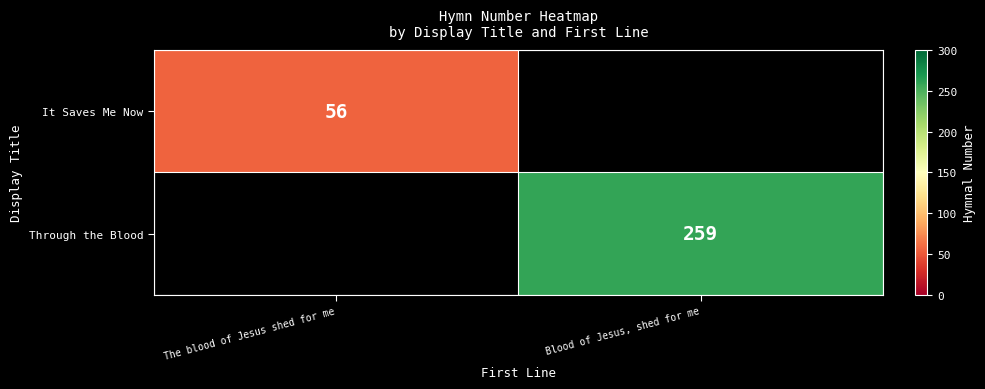

True or false: It Saves Me Now has a value of 34 at The blood of Jesus shed for me.

False